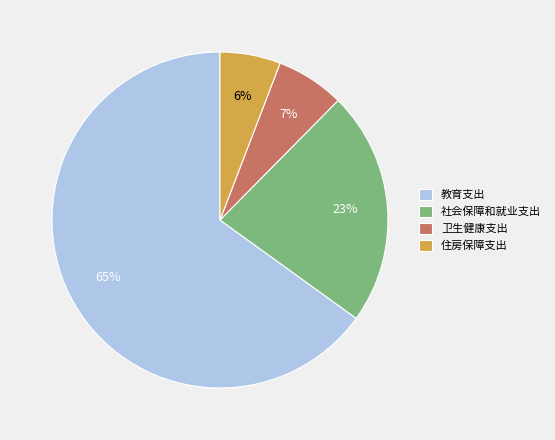

Which slice represents more than half of the pie?

教育支出